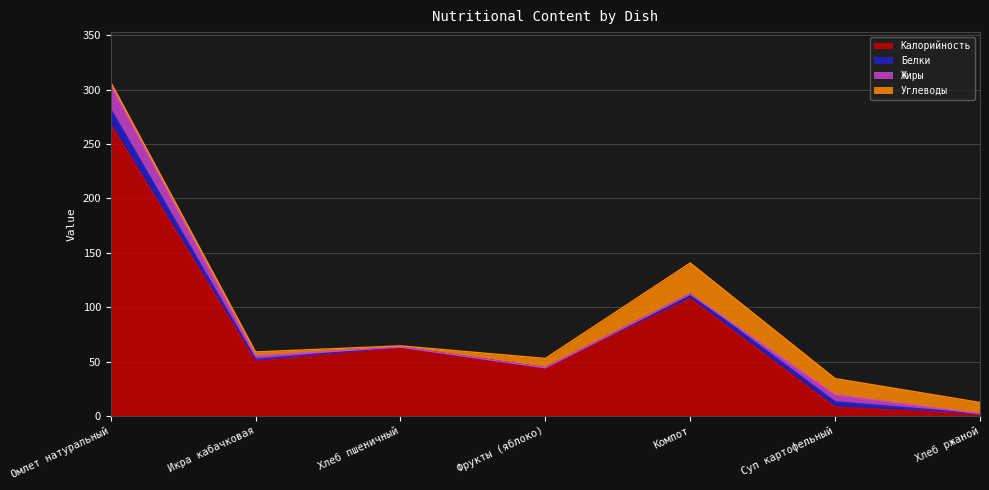

What is the spread (max minus min) of values at Омлет натуральный?

265.3